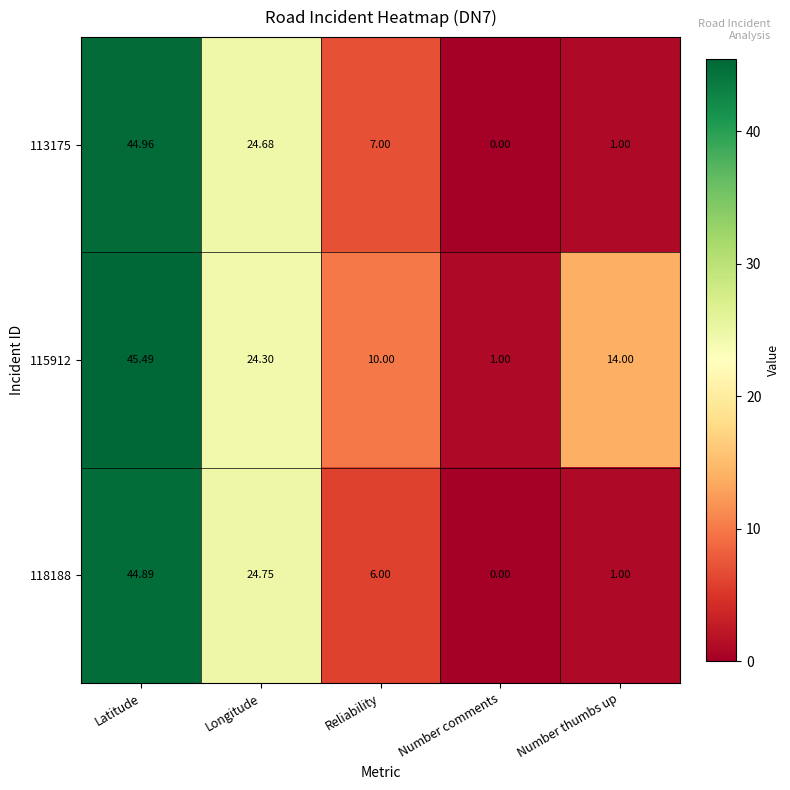

How many data points does each series have?

5